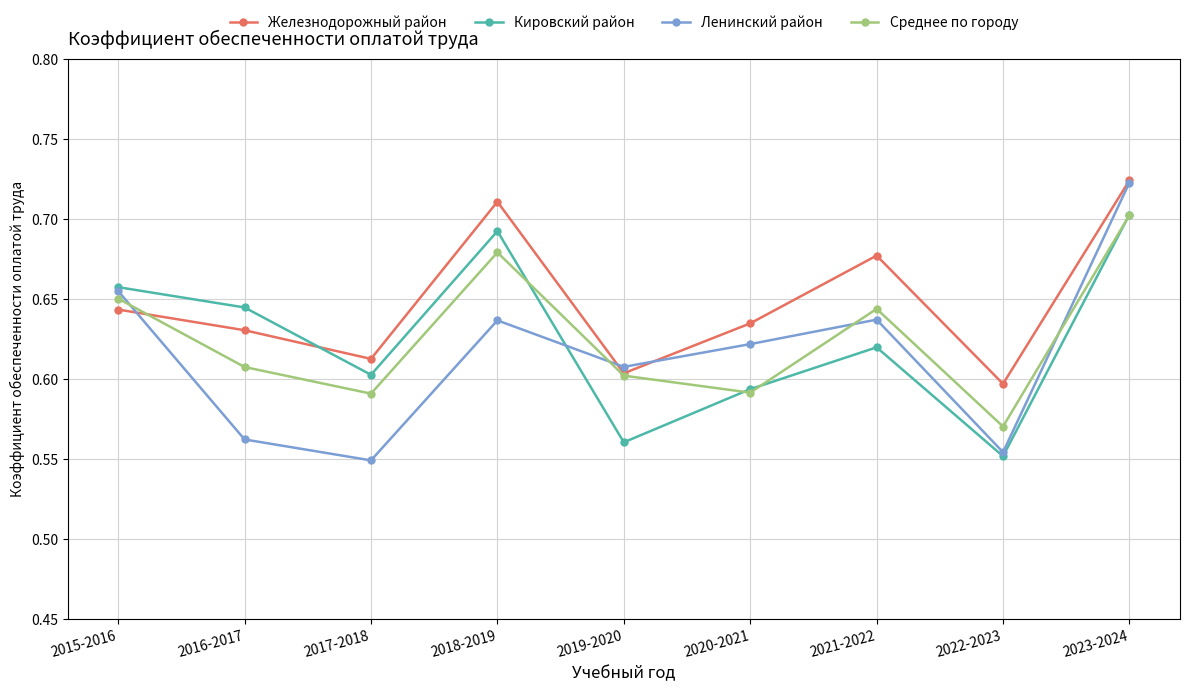

Rank the series at 2016-2017 from lowest to highest value.

Ленинский район, Среднее по городу, Железнодорожный район, Кировский район